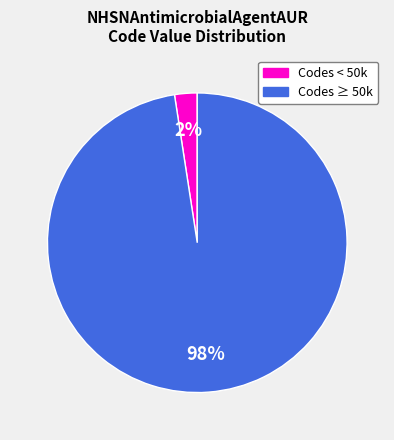

To the nearest percent, what is the average slice percentage?

50%